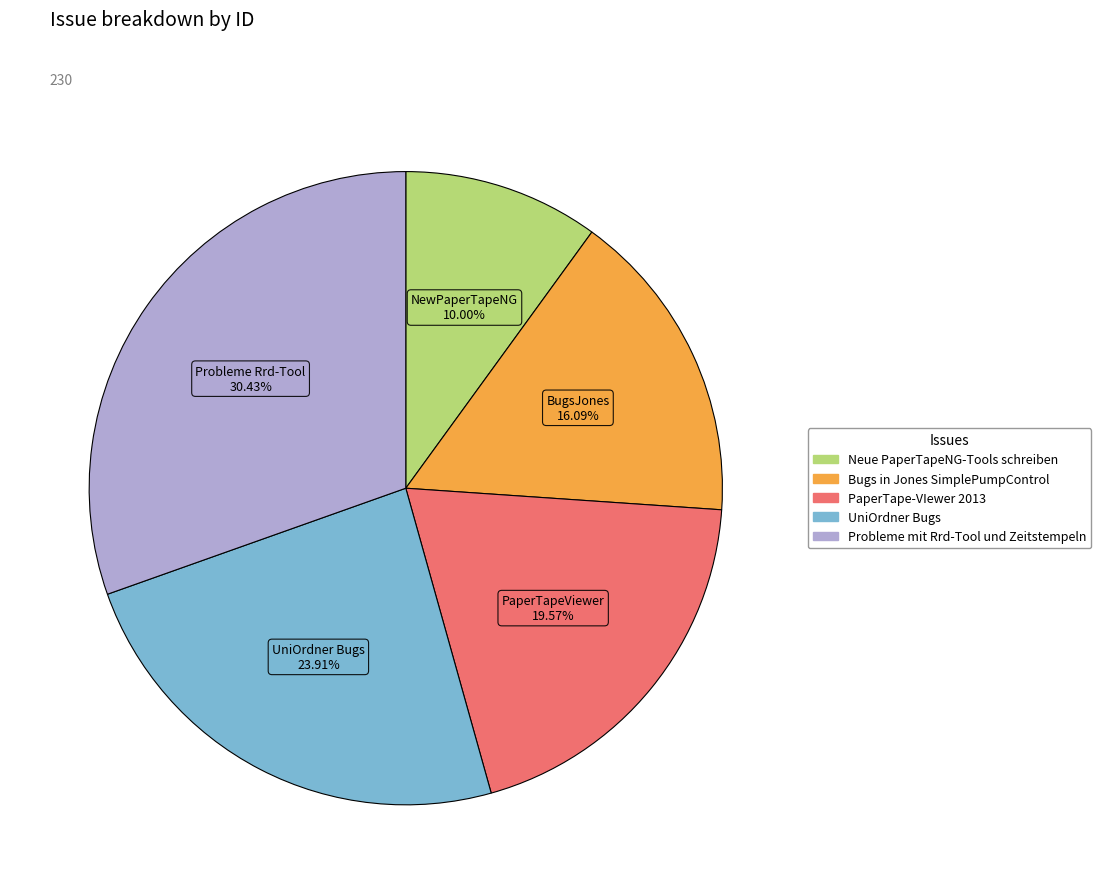

Between Neue PaperTapeNG-Tools schreiben and UniOrdner Bugs, which is larger?

UniOrdner Bugs